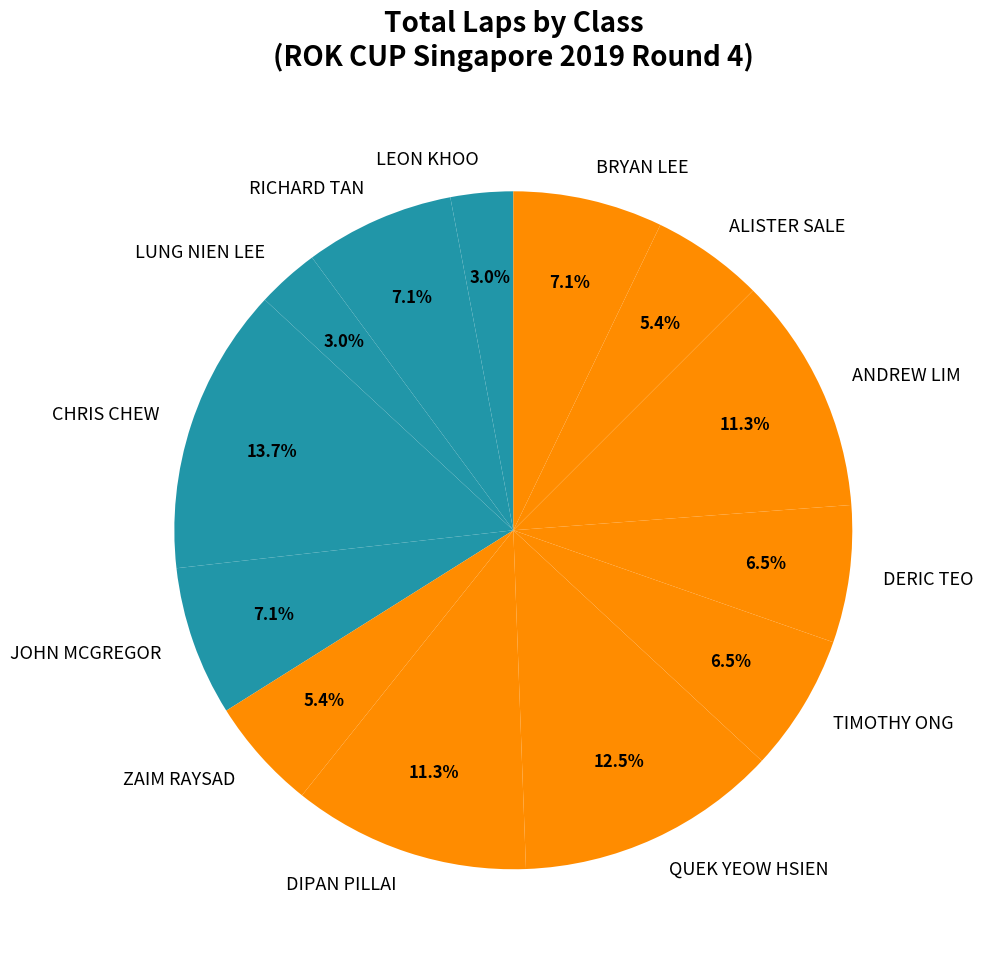

How many segments does this pie chart have?

13